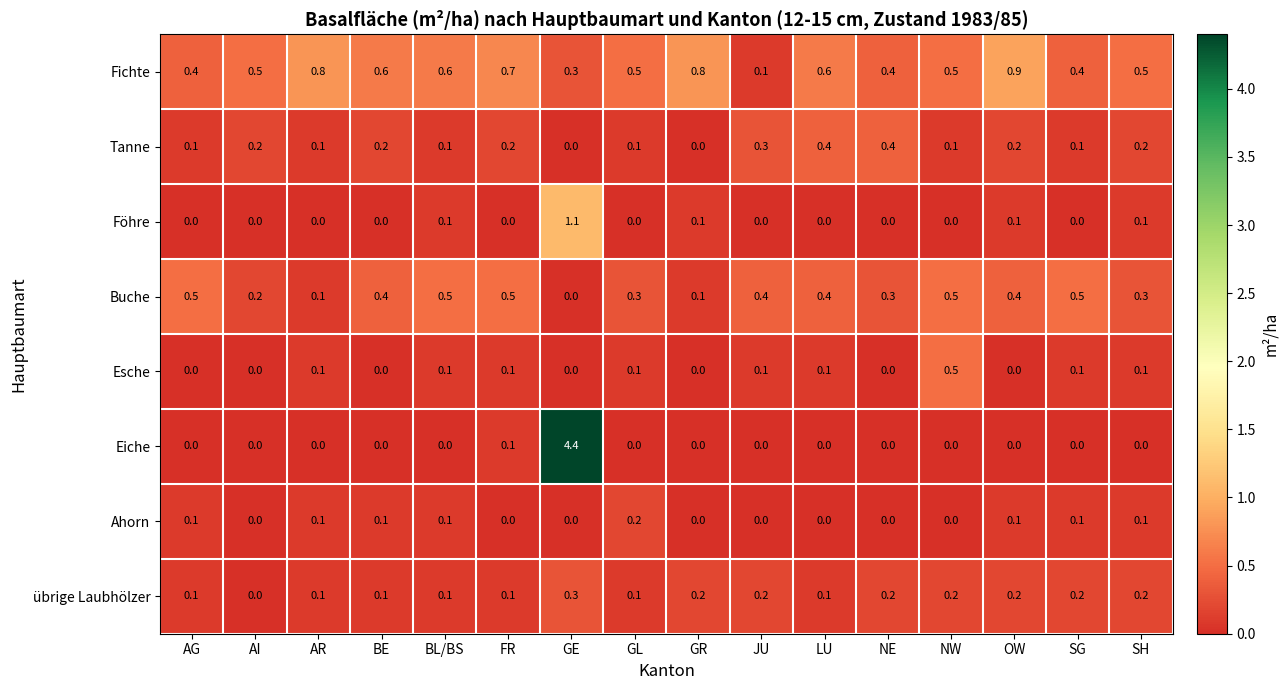

The Fichte series shows 1.2 at FR. True or false?

False